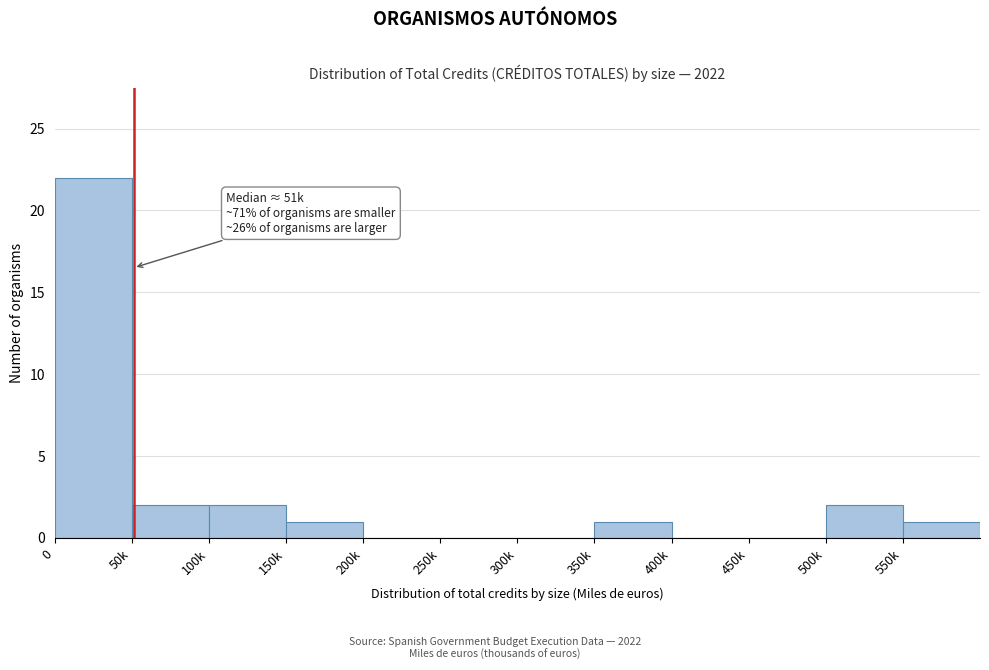

Reading left to right, transcribe all the data shown in this chart.

0=22	50k=2	100k=2	150k=1	200k=0	250k=0	300k=0	350k=1	400k=0	450k=0	500k=2	550k=1